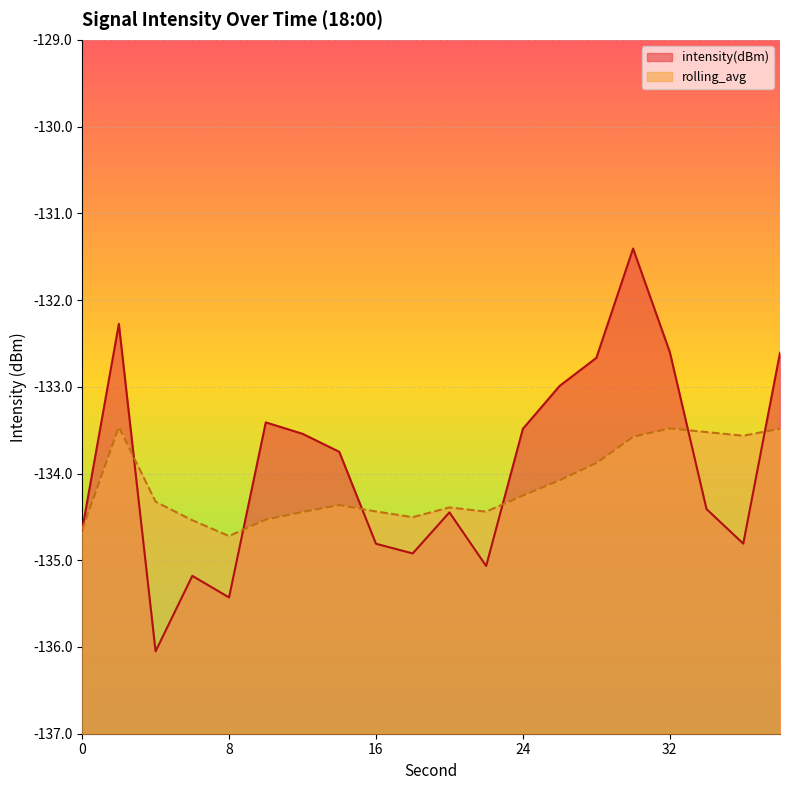

At which category does intensity(dBm) reach its first local valley?

4